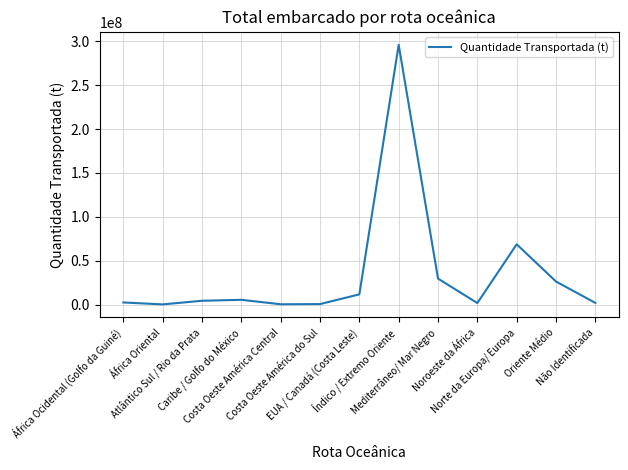

Does the chart have visible grid lines?

Yes